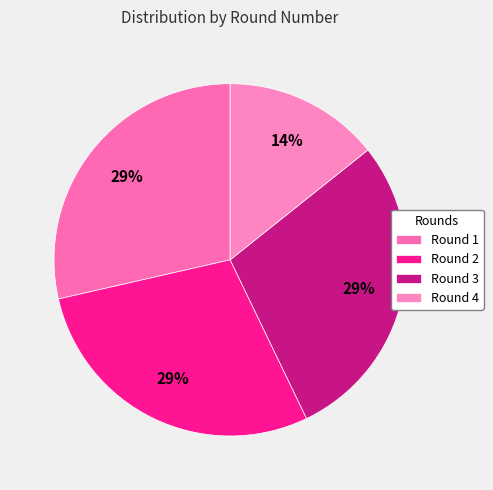

Is it true that Round 2 is 36% of the pie?

False